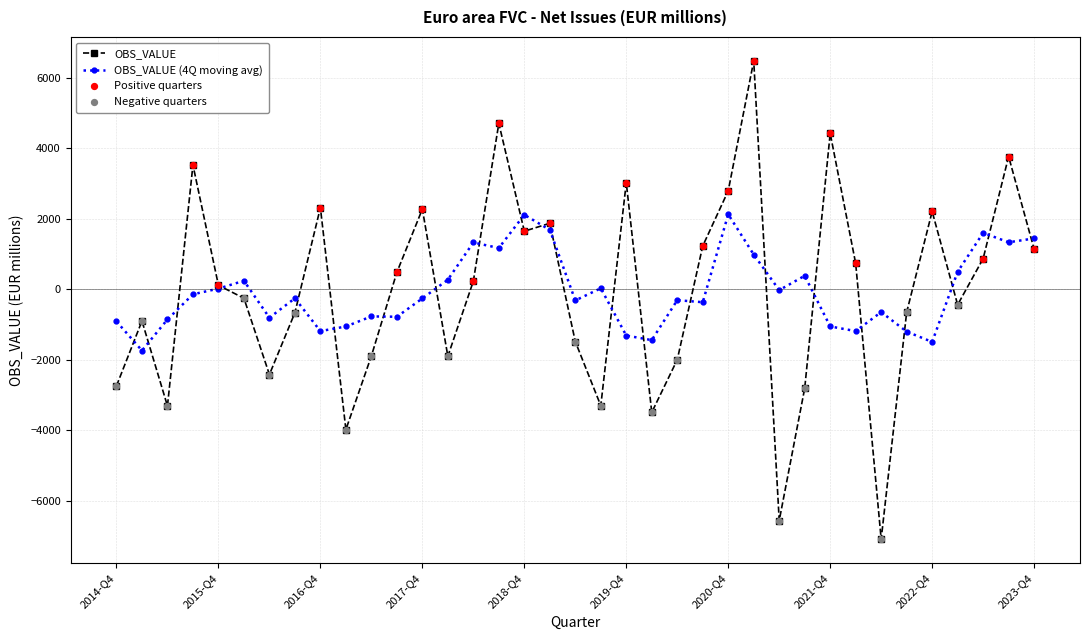

Which series has the widest spread of values?

OBS_VALUE